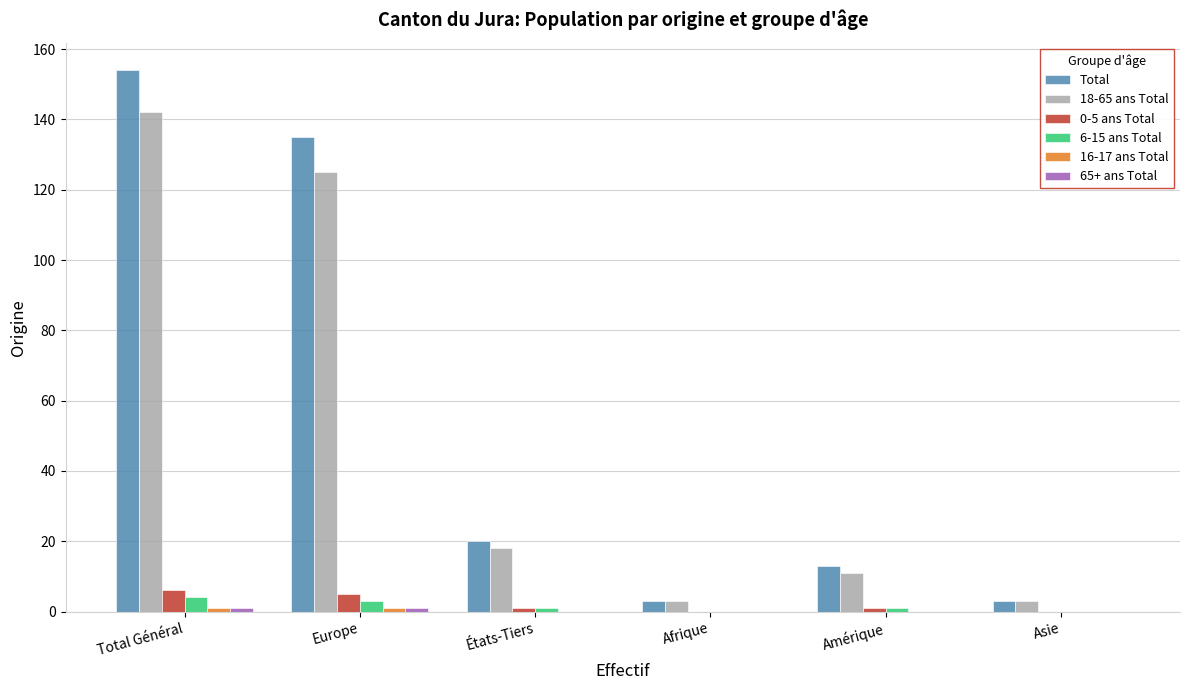

At which label does Total first exceed 20?

Total Général